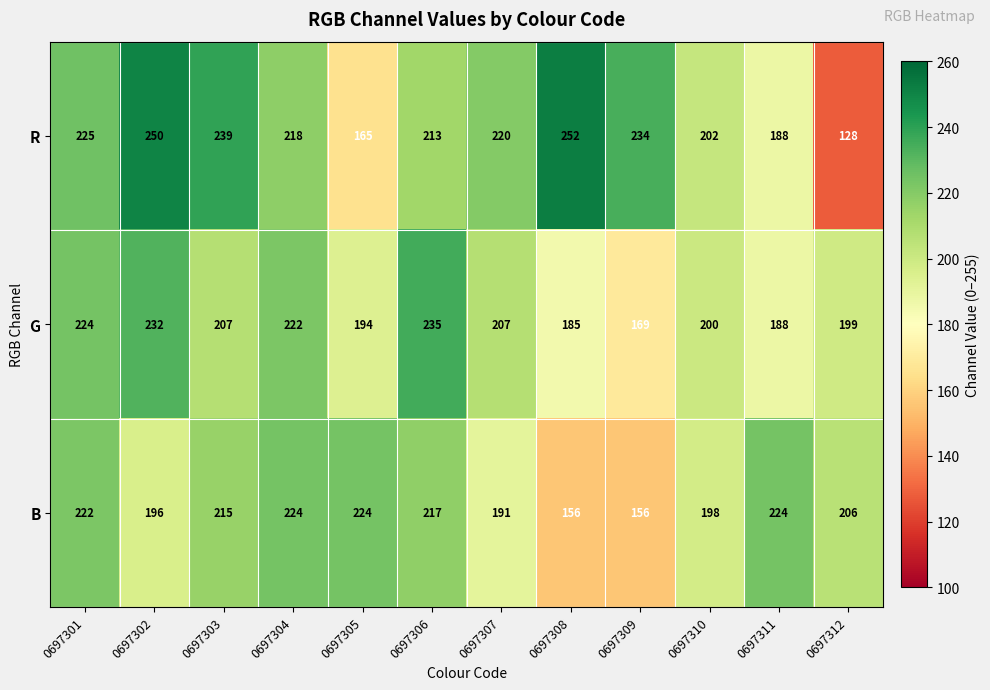

What is the smallest value displayed?

128